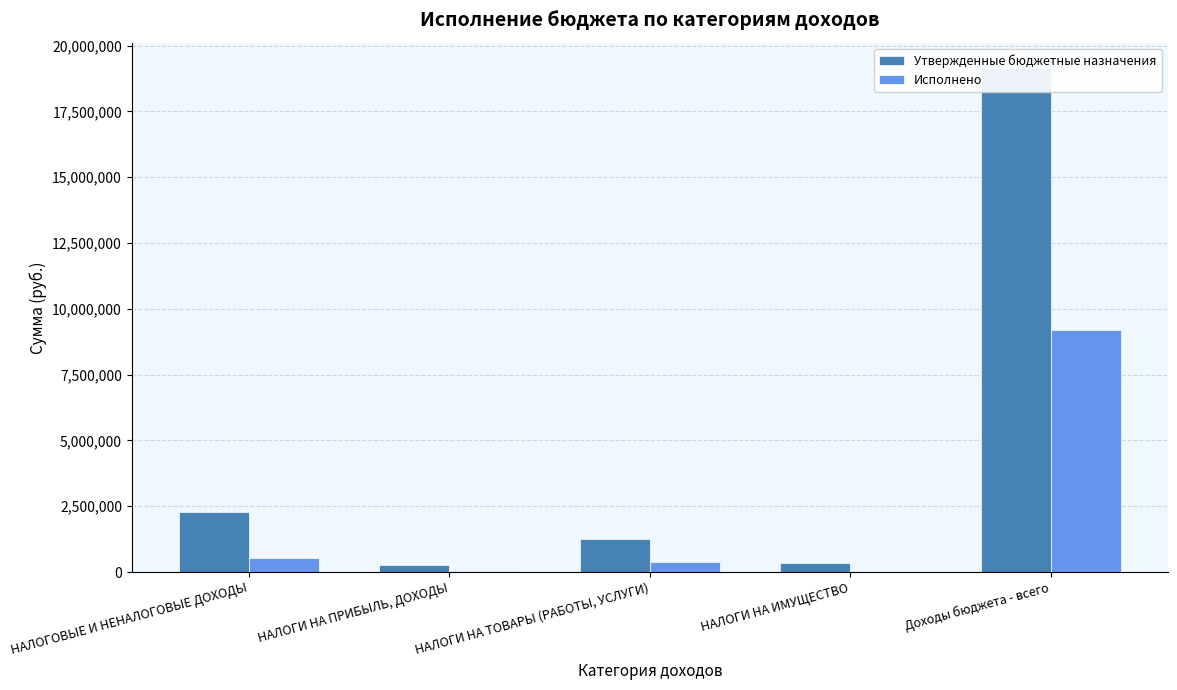

Which category has the lowest value in the Исполнено series?

НАЛОГИ НА ИМУЩЕСТВО